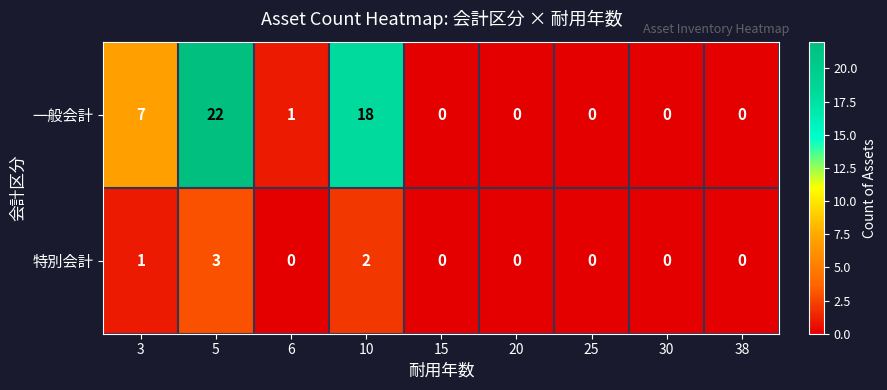

Rank the series by their average value, from highest to lowest.

一般会計, 特別会計